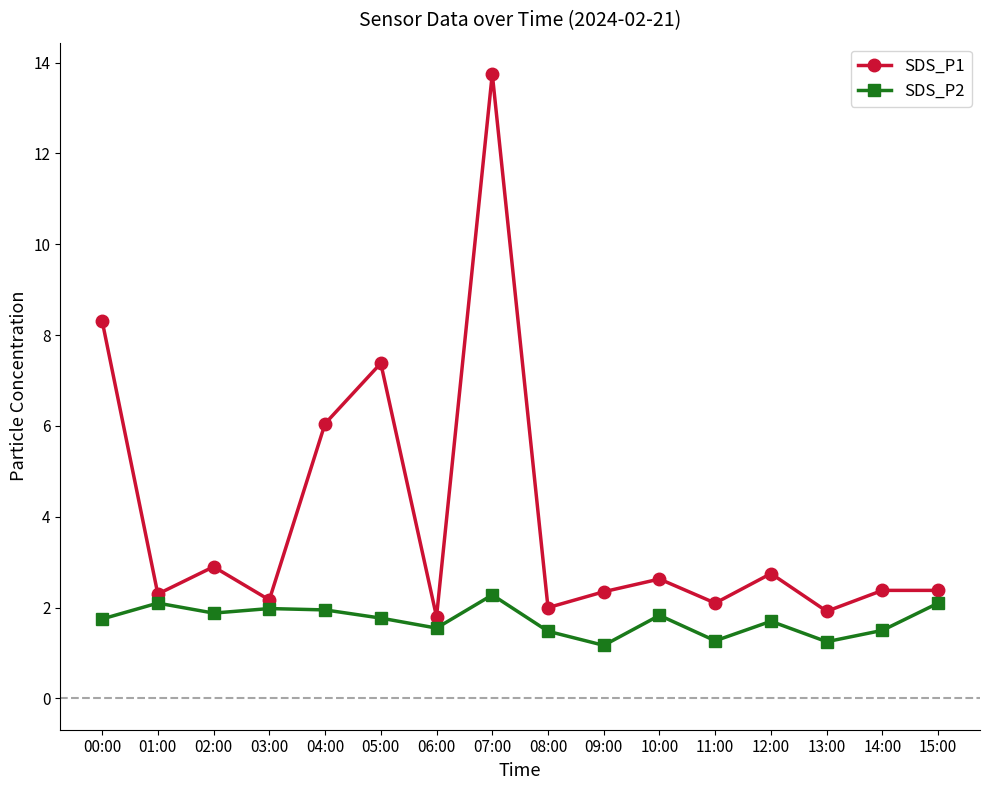

Which label corresponds to the largest value in the chart?

07:00